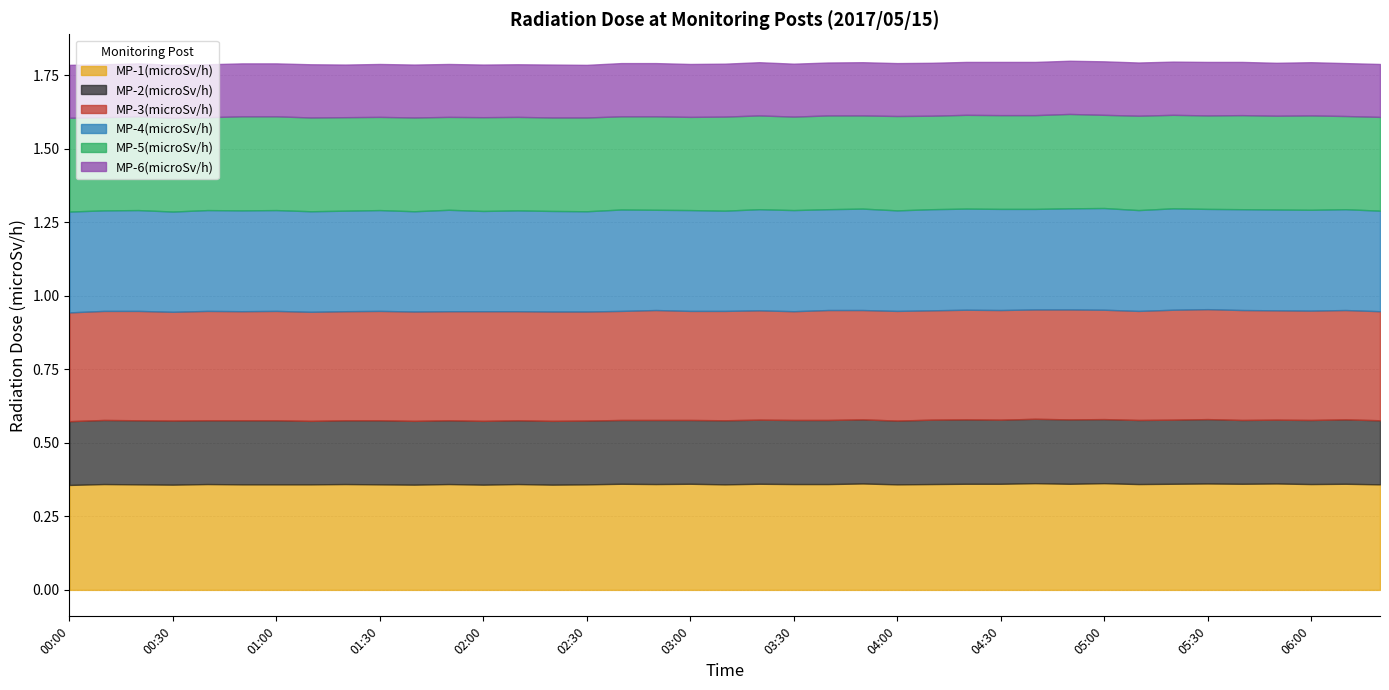

True or false: MP-6(microSv/h) and MP-3(microSv/h) intersect in this chart.

False